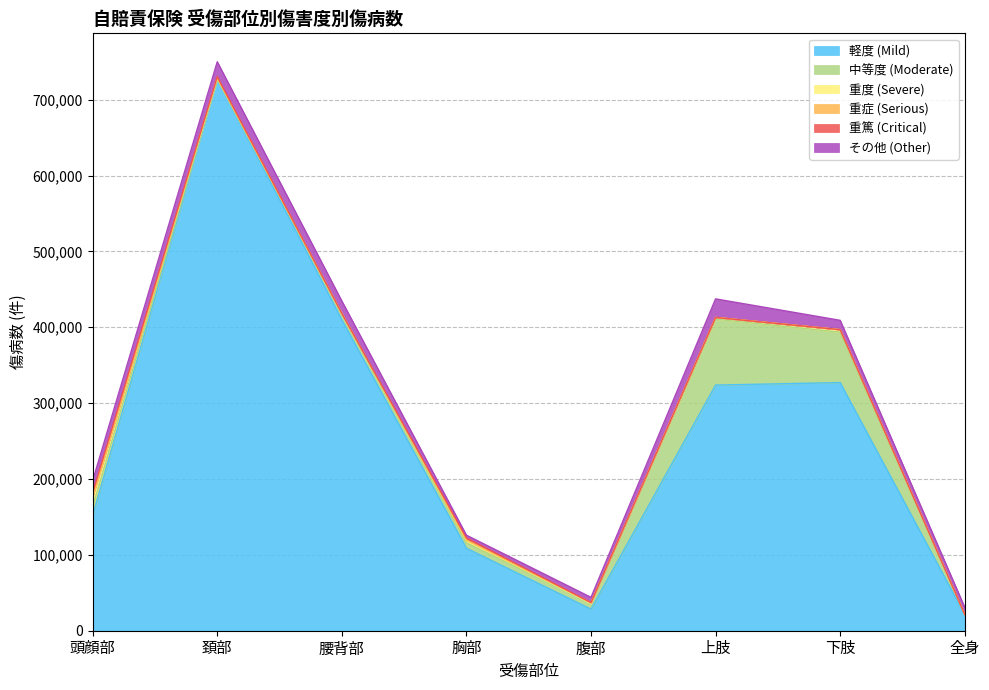

List the series in order of their peak value, lowest first.

重症 (Serious), 重篤 (Critical), 重度 (Severe), その他 (Other), 中等度 (Moderate), 軽度 (Mild)